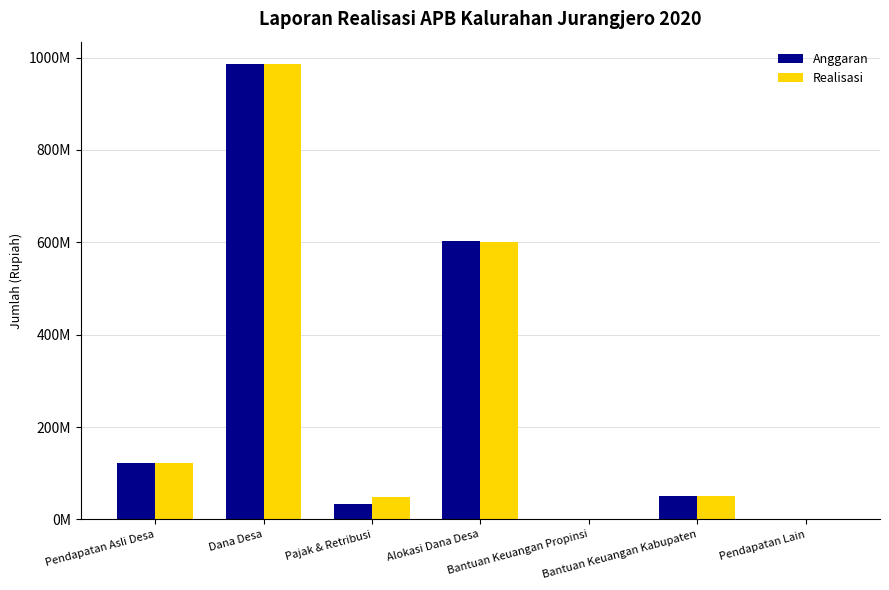

What is the sum of all Realisasi values?

1807135035